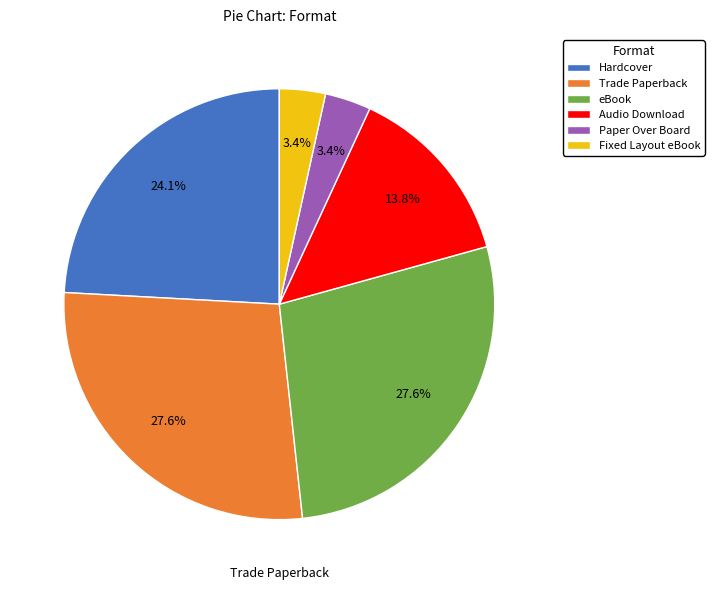

Does any single category account for the majority?

No